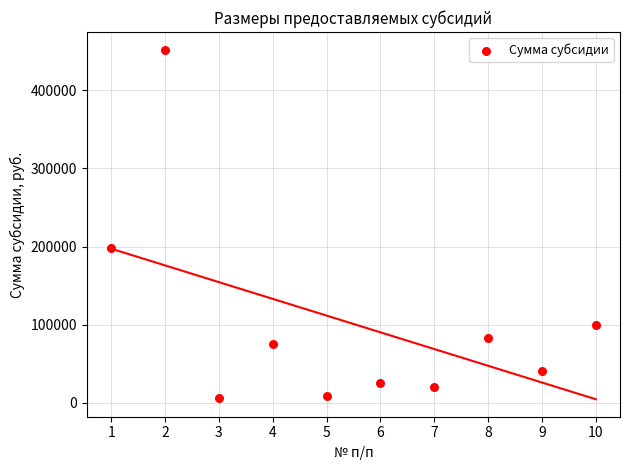

What Y value in the scatter plot is closest to 229525?

198600